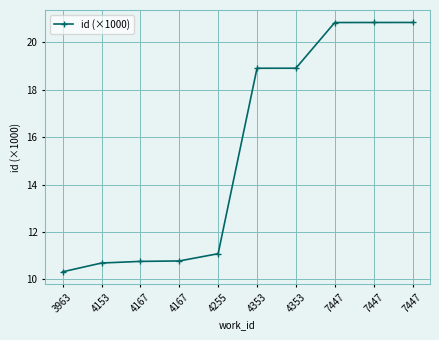

How many distinct data groups are displayed?

1